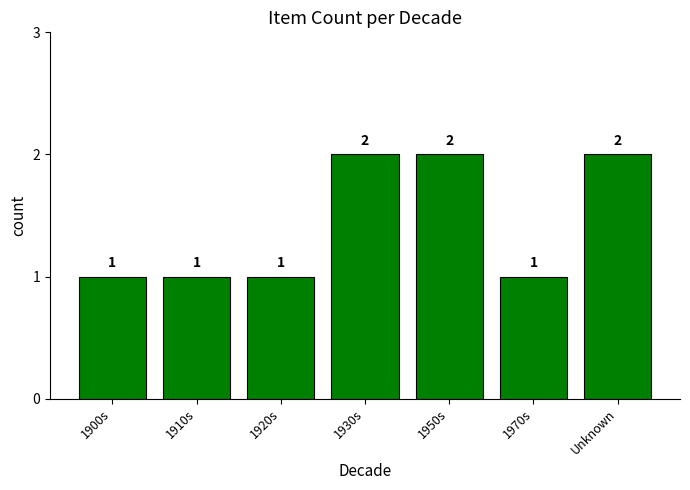

True or false: the data shows 2 at 1900s.

False